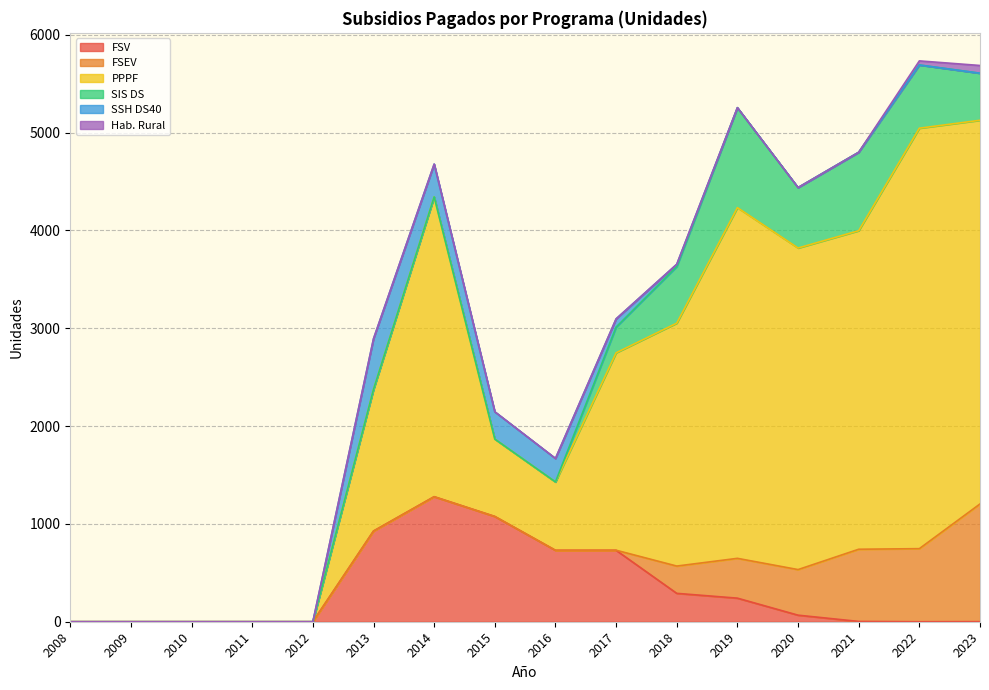

Reading right to left, extract all data points from this chart.

FSV: 1	0	3	67	241	290	730	730	1076	1278	927	0	0	0	0	0
FSEV: 1203	747	738	466	407	279	1	0	0	0	0	0	0	0	0	0
PPPF: 3922	4298	3256	3287	3585	2483	2018	698	791	3065	1448	0	0	0	0	0
SIS DS: 481	646	802	618	1020	579	263	1	0	0	0	0	0	0	0	0
SSH DS40: 0	0	0	0	2	23	84	240	279	335	518	0	0	0	0	0
Hab. Rural: 79	42	0	0	0	0	0	0	0	0	0	0	0	0	0	0